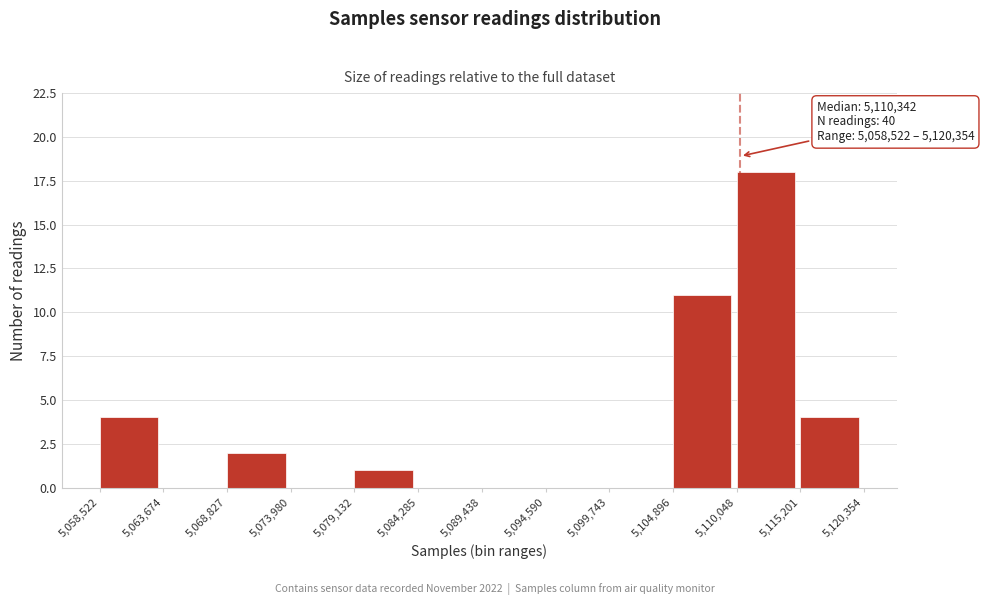

Which range on the x-axis has the tallest bar?

5,110,048 to 5,115,201